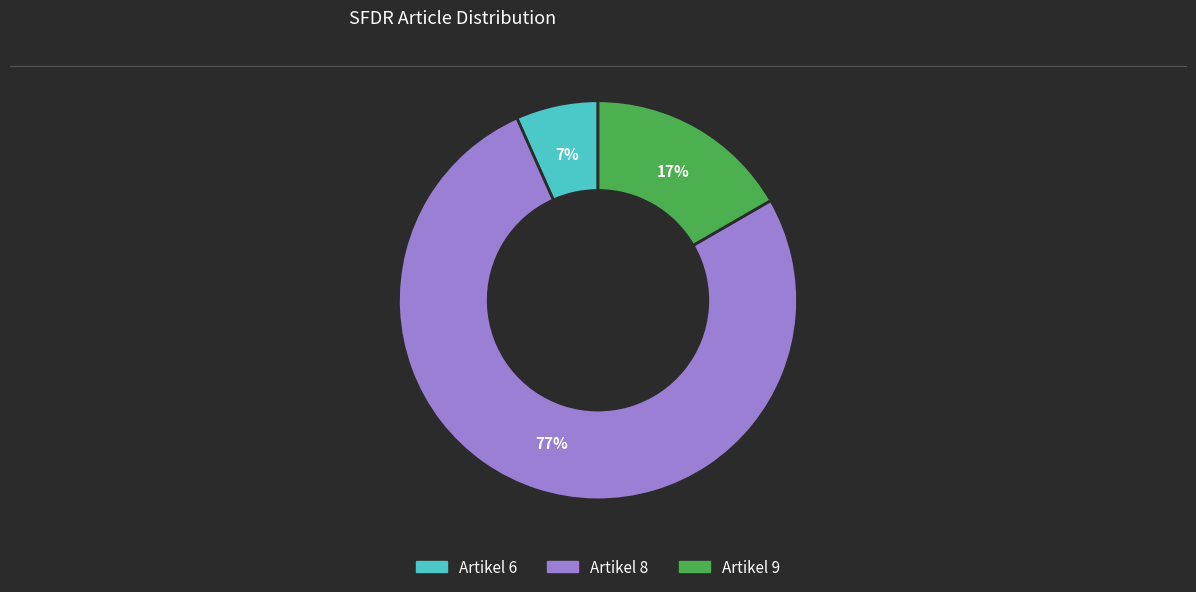

To the nearest percent, what is the average slice percentage?

33%